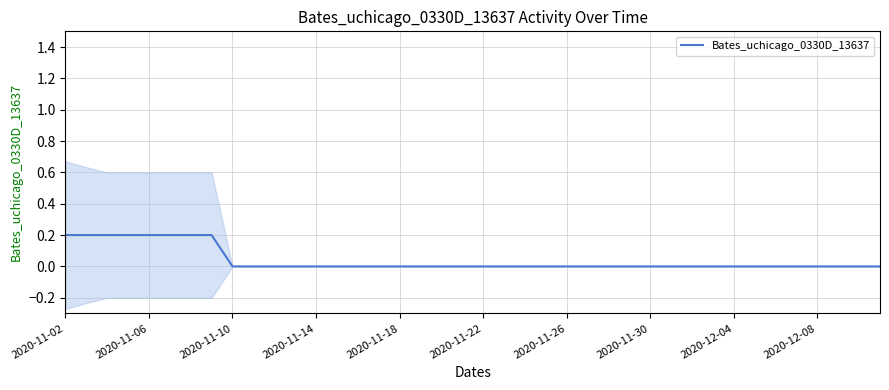

True or false: Bates_uchicago_0330D_13637 has a value of 0.0 at 2020-11-26.

True